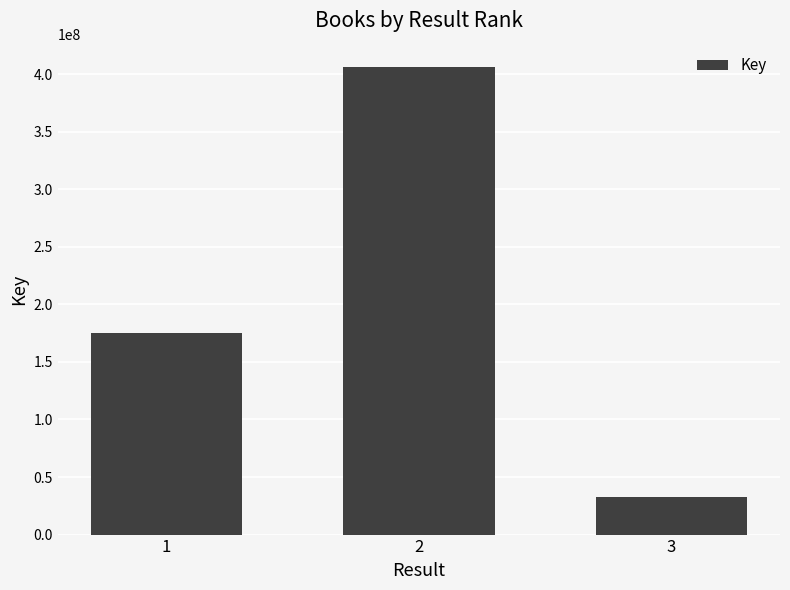

List the labels in order of value, smallest first.

3, 1, 2